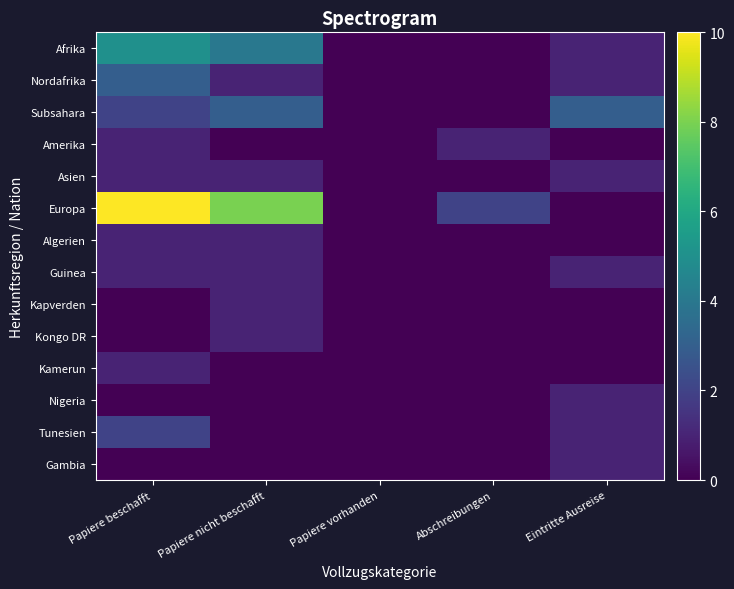

Between Papiere beschafft and Eintritte Ausreise, which series saw the biggest shift?

Europa